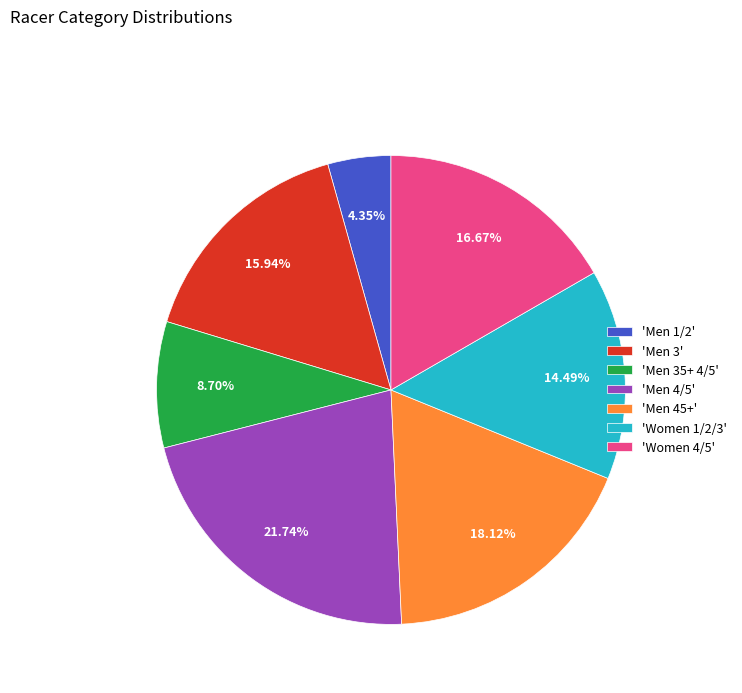

Count the number of slices in the pie.

7